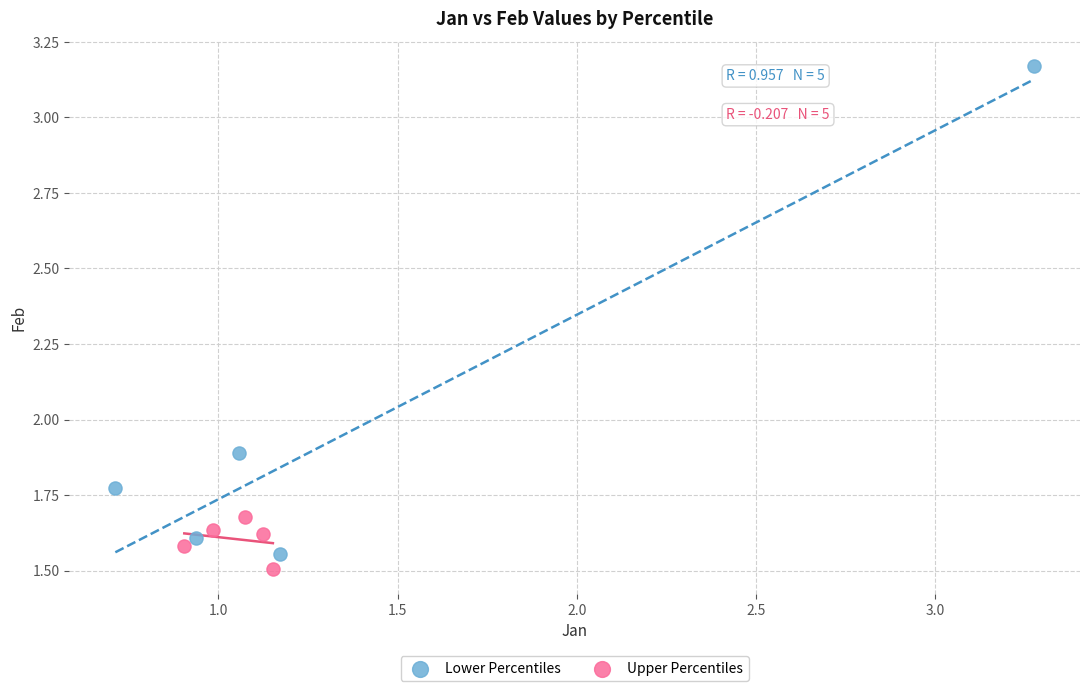

What are all the series names shown in the legend?

Lower Percentiles, Upper Percentiles